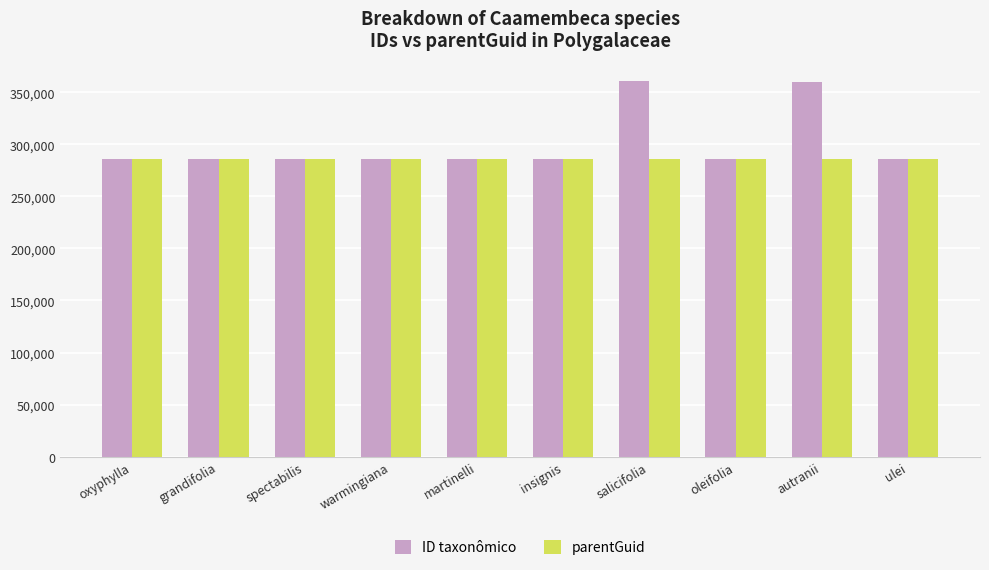

What is the total value across all series at warmingiana?

571558